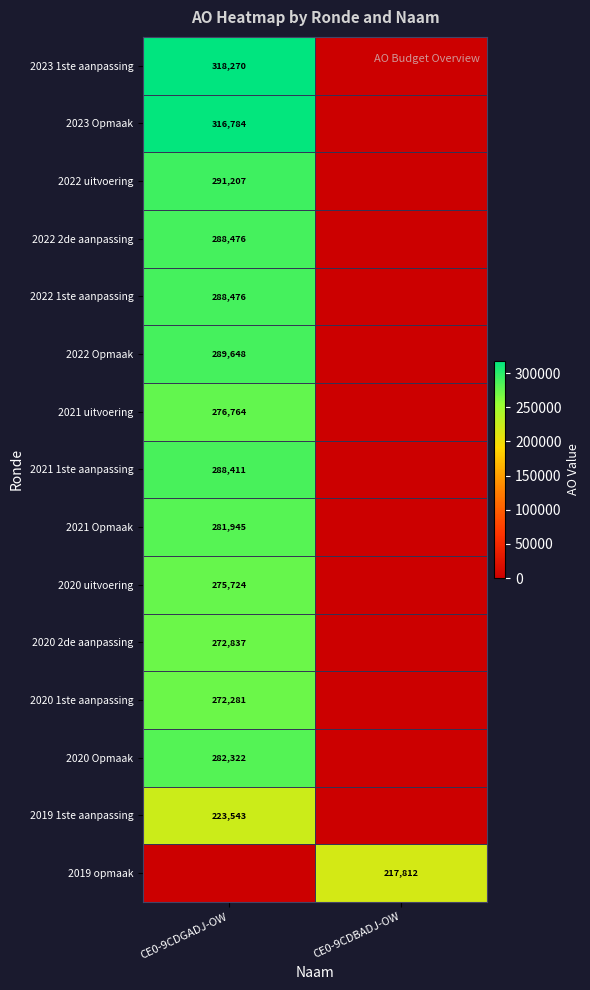

Count the number of data series in this chart.

15